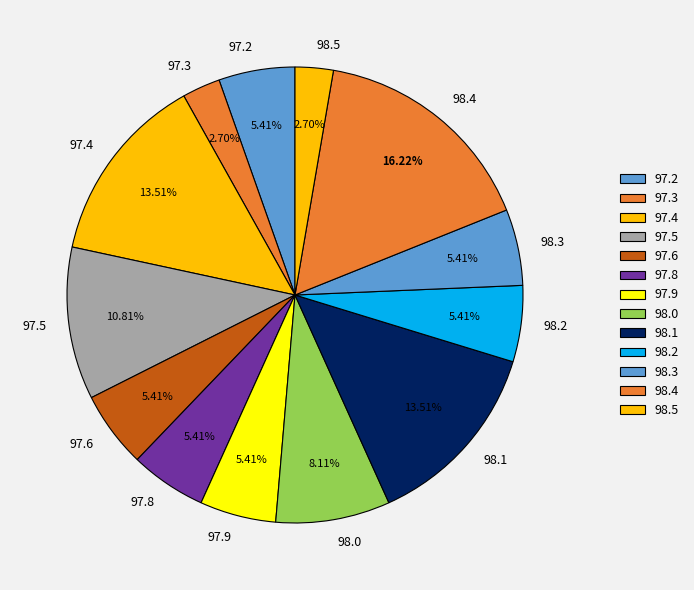

Is the sum of 98.0 and 97.4 greater than half?

No